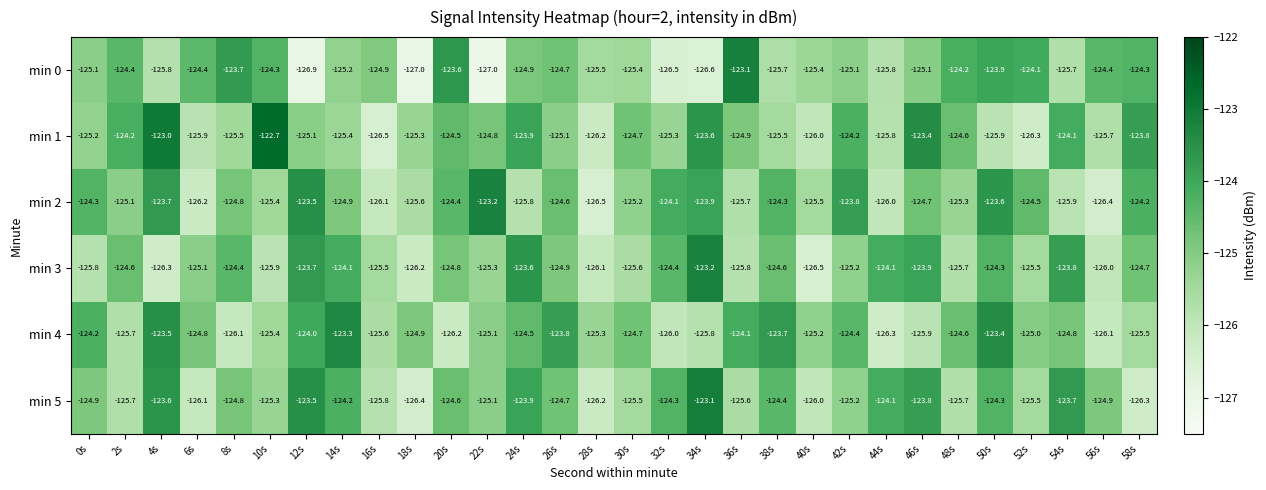

True or false: min 4 has a value of -124.4 at 42s.

True